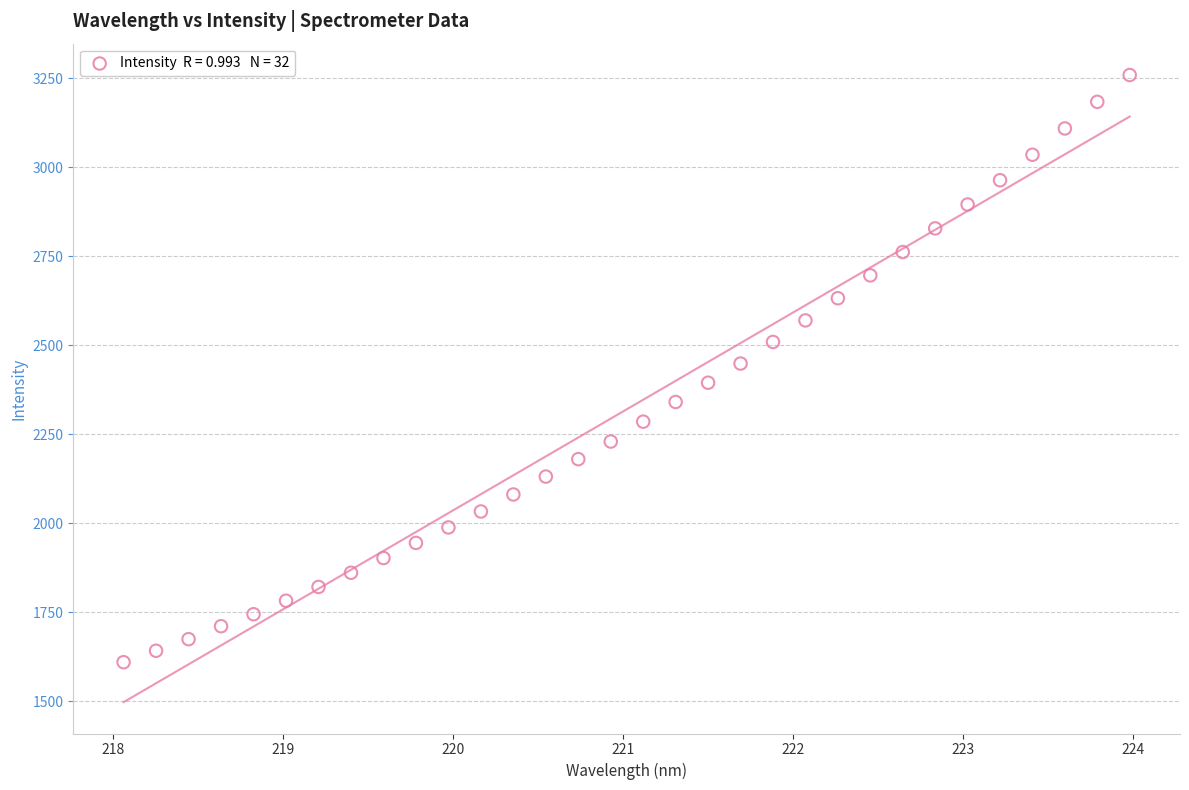

What is the range of X values (max minus min)?

5.9